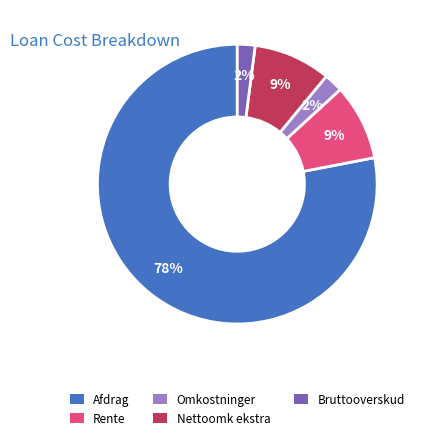

How many slices are in this pie chart?

5